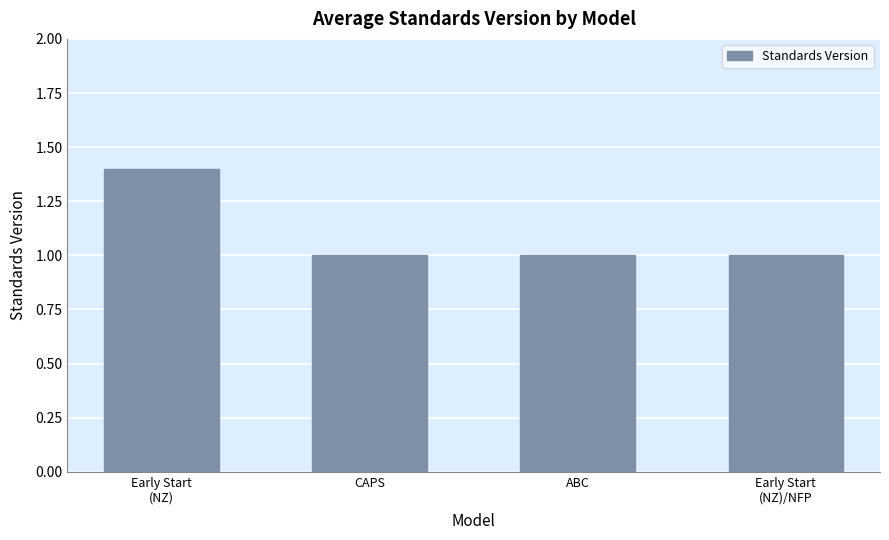

What is the label of the 4th bar from the right?

Early Start
(NZ)